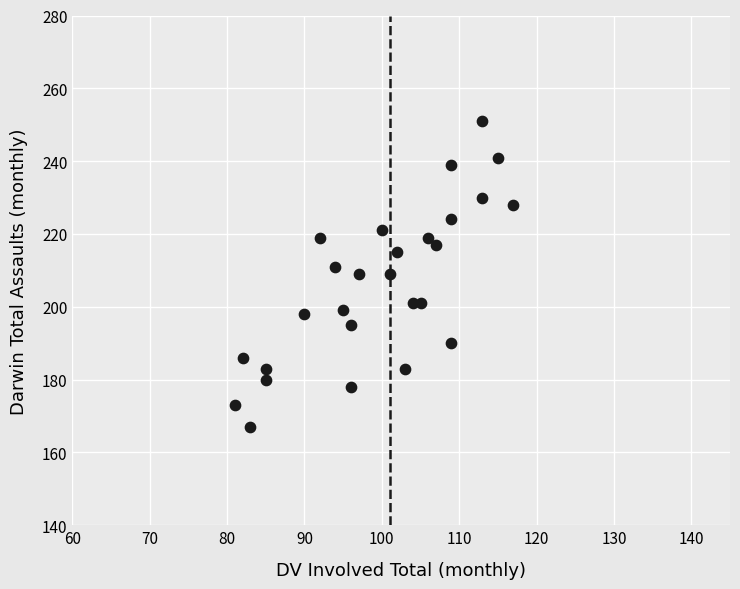

What is the range of Y values (max minus min)?

84